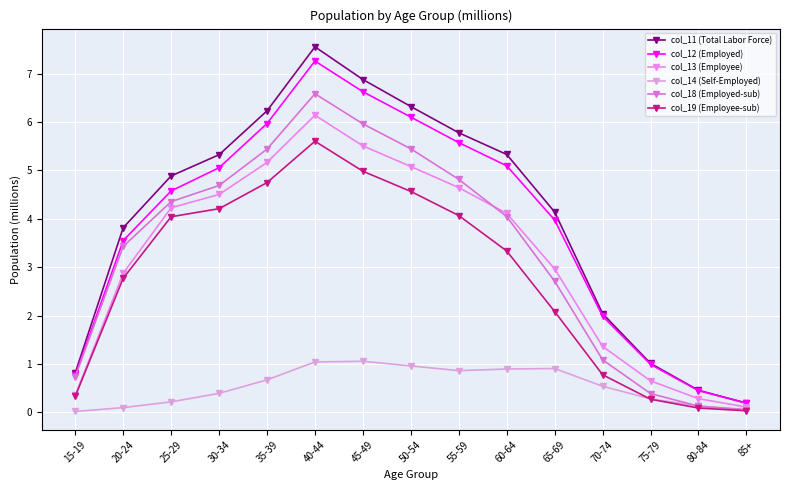

How many distinct data groups are displayed?

6